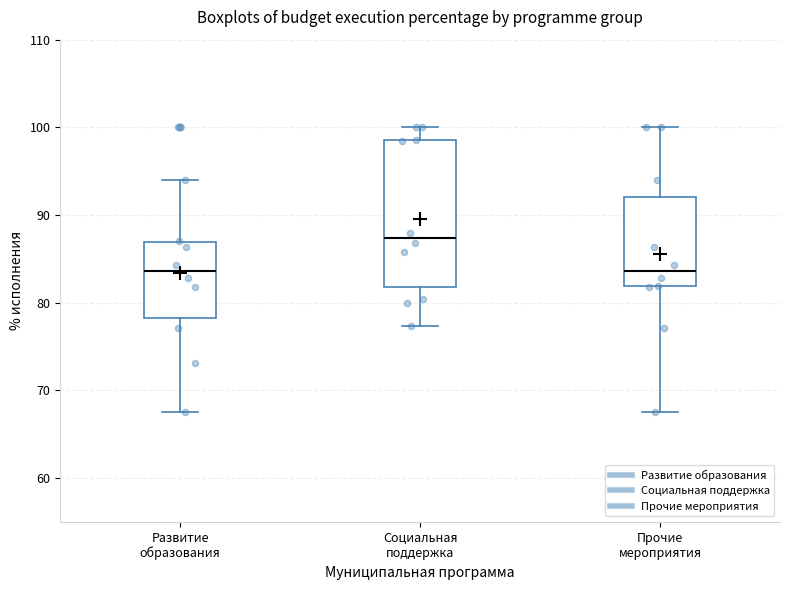

Where is the upper edge of the box for Социальная поддержка on the y-axis? The values are not printed on the chart, so give them approximately, as read against the axis.

99